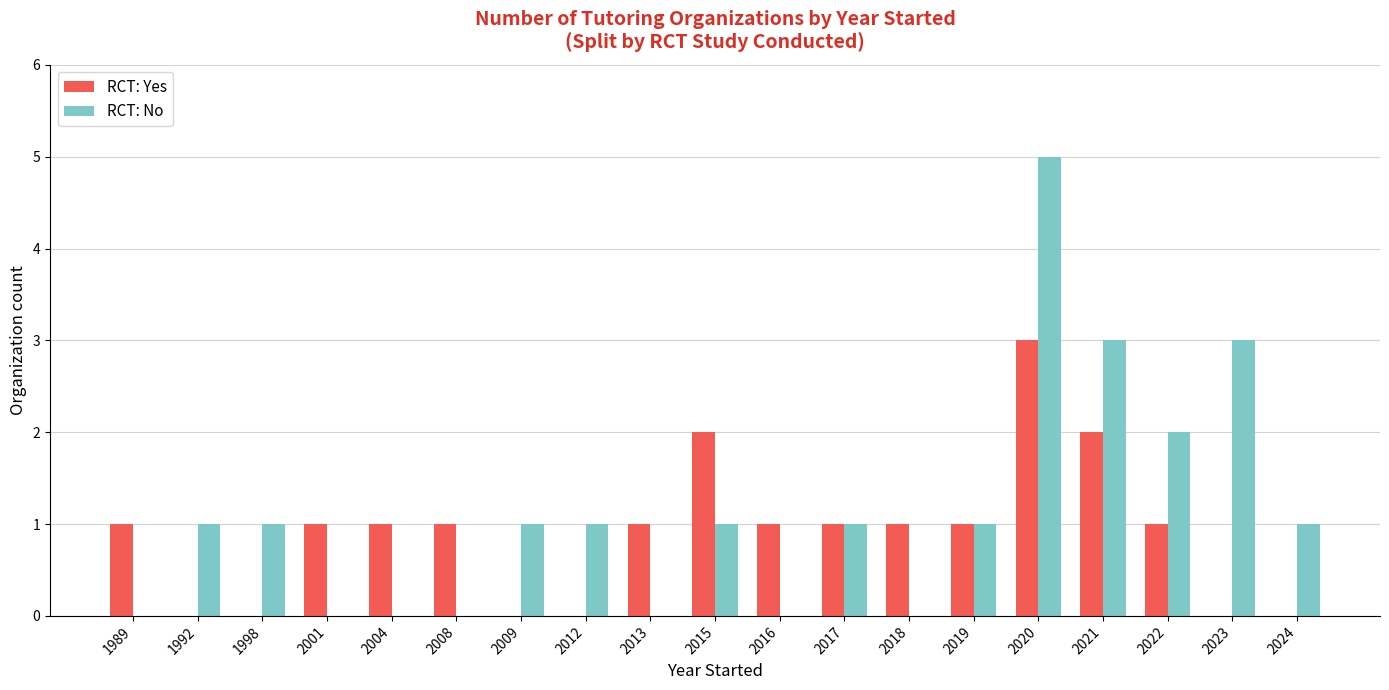

The value of RCT: No at 2015 is 2. True or false?

False